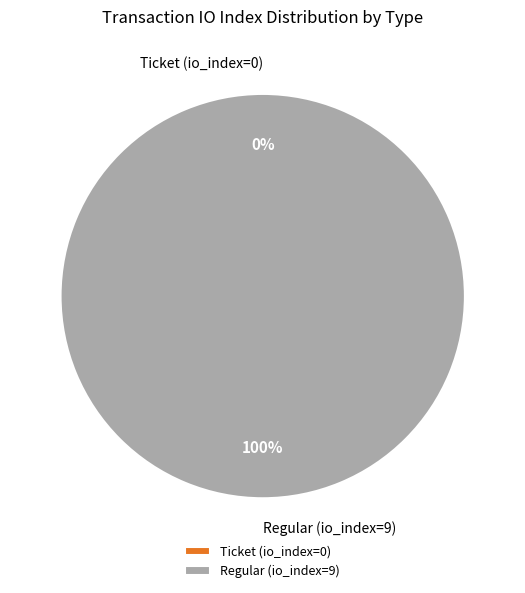

To the nearest percent, what is the difference between the largest and smallest slice percentages?

100%